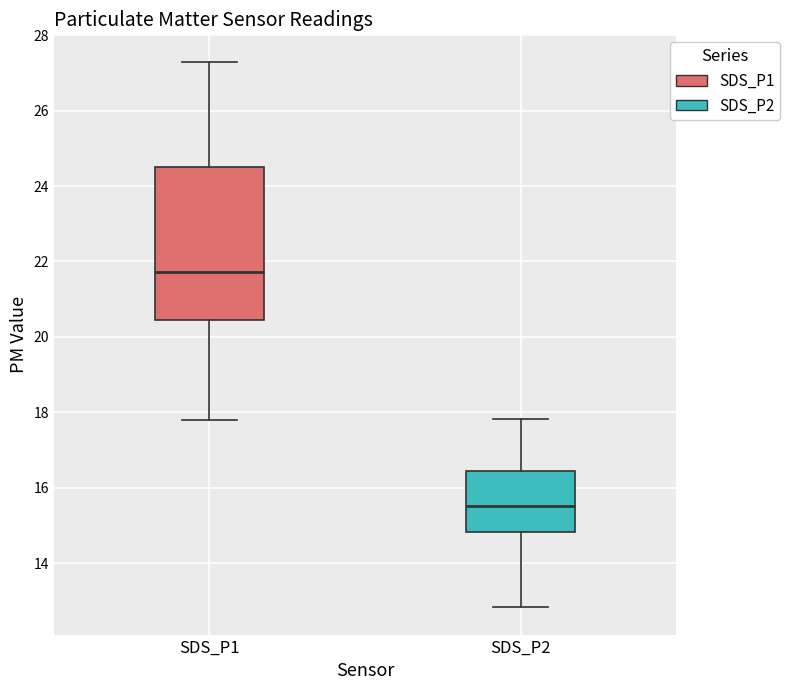

Which box's median line is the lowest?

SDS_P2